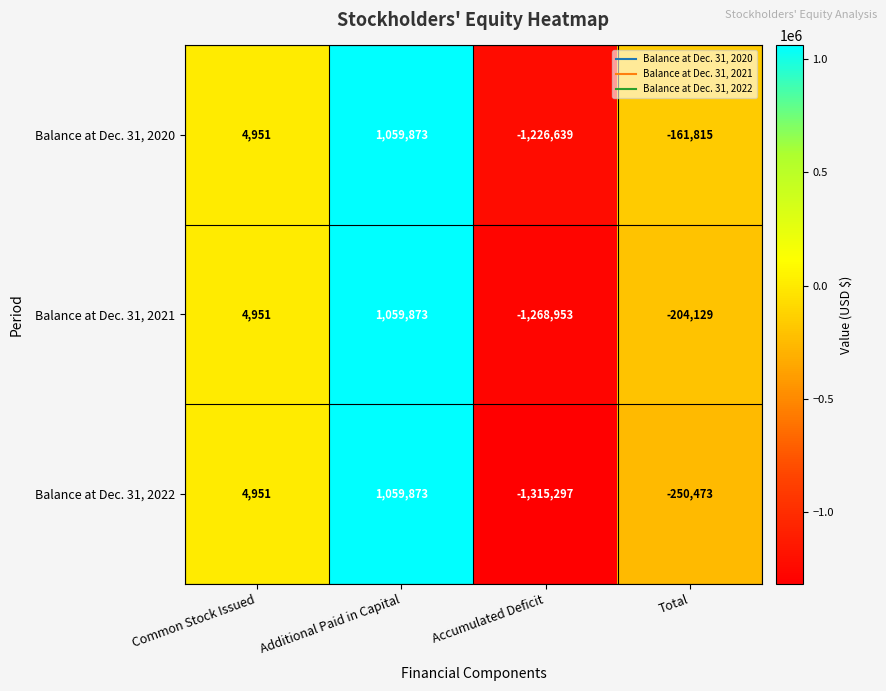

How many positive values does the Balance at Dec. 31, 2020 series have?

2